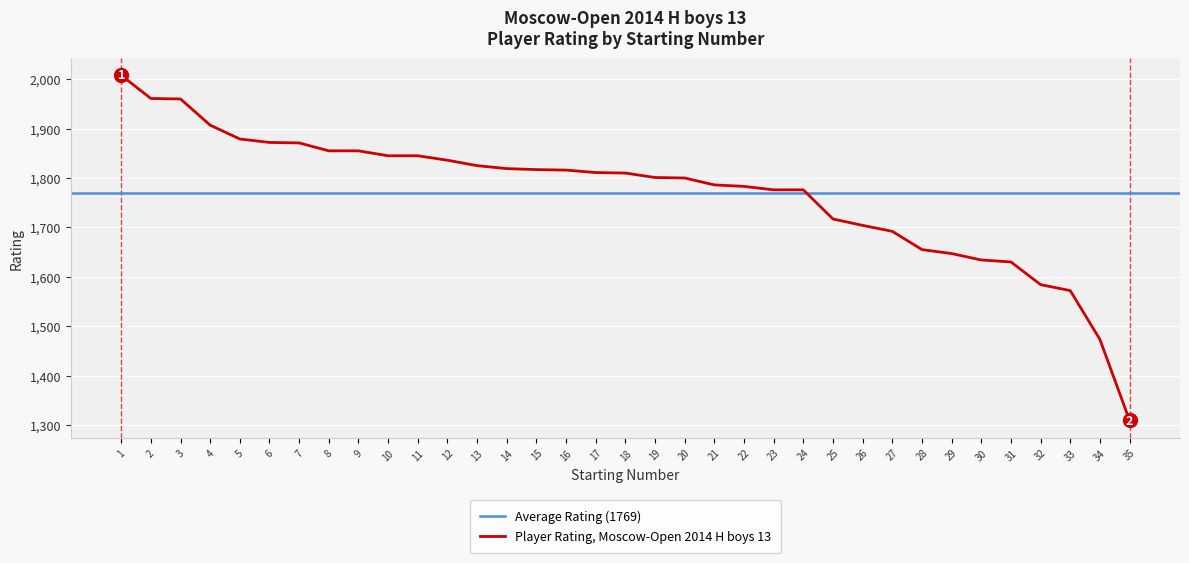

Reading left to right, list all the values displayed in this chart.

1=2008	2=1961	3=1960	4=1907	5=1879	6=1872	7=1871	8=1855	9=1855	10=1845	11=1845	12=1836	13=1825	14=1819	15=1817	16=1816	17=1811	18=1810	19=1801	20=1800	21=1786	22=1783	23=1776	24=1776	25=1717	26=1704	27=1692	28=1655	29=1647	30=1634	31=1630	32=1584	33=1572	34=1473	35=1309